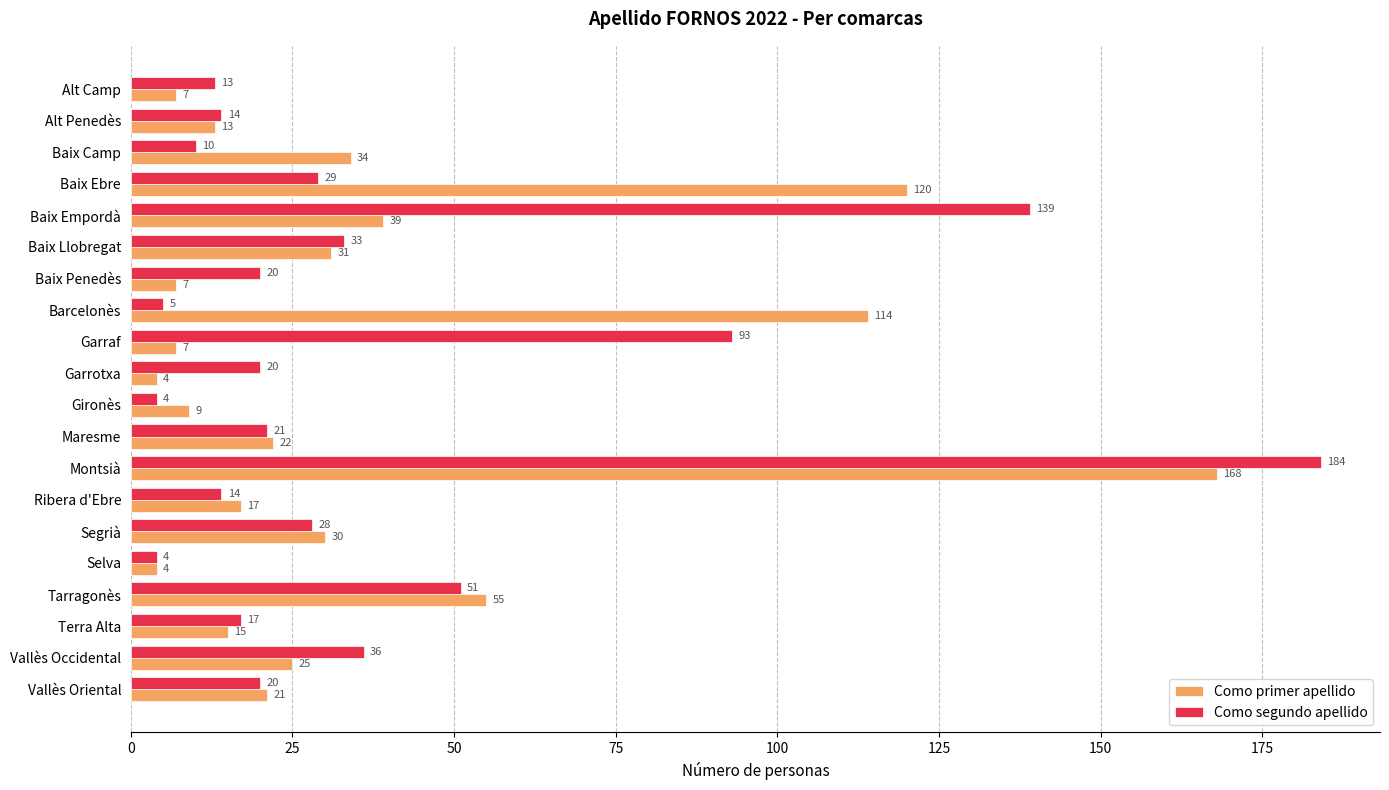

List the series in order of their overall mean, highest first.

Como segundo apellido, Como primer apellido